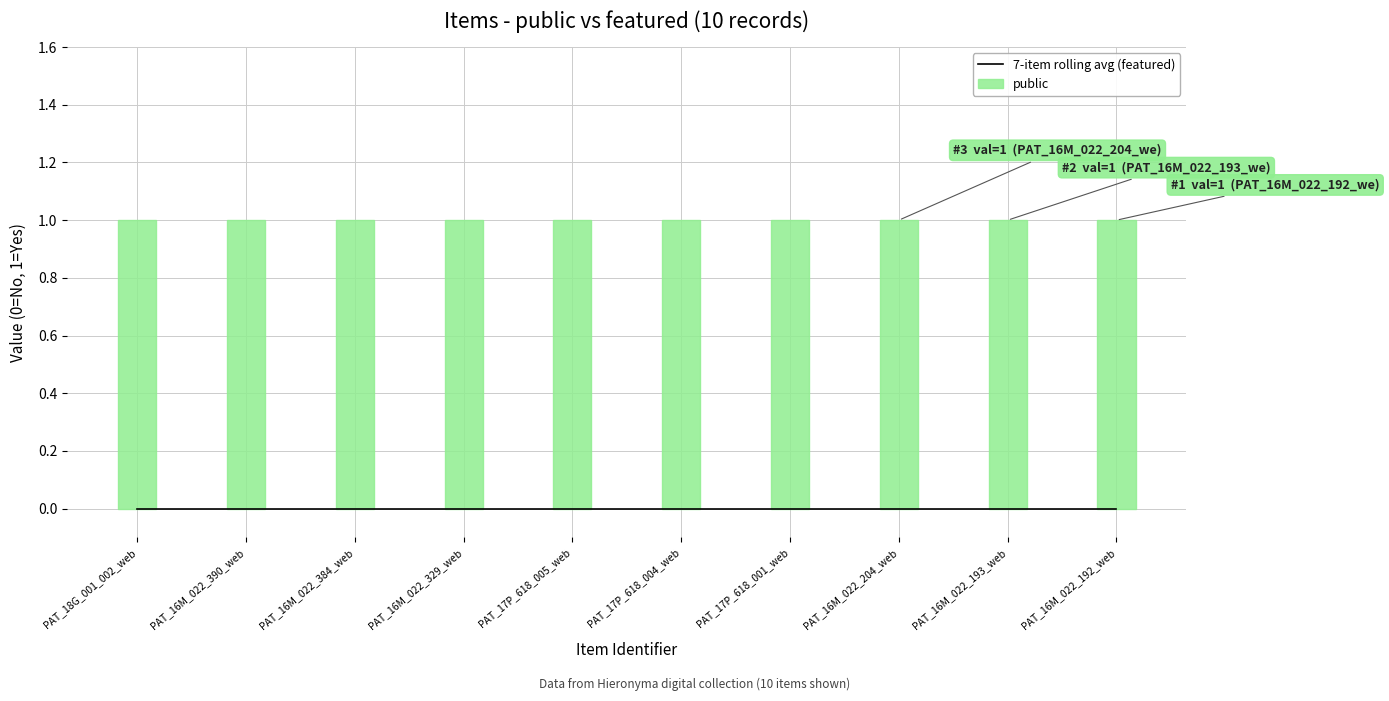

Reading left to right, list all the values displayed in this chart.

7-item rolling avg (featured): 0	0	0	0	0	0	0	0	0	0
public: 1	1	1	1	1	1	1	1	1	1